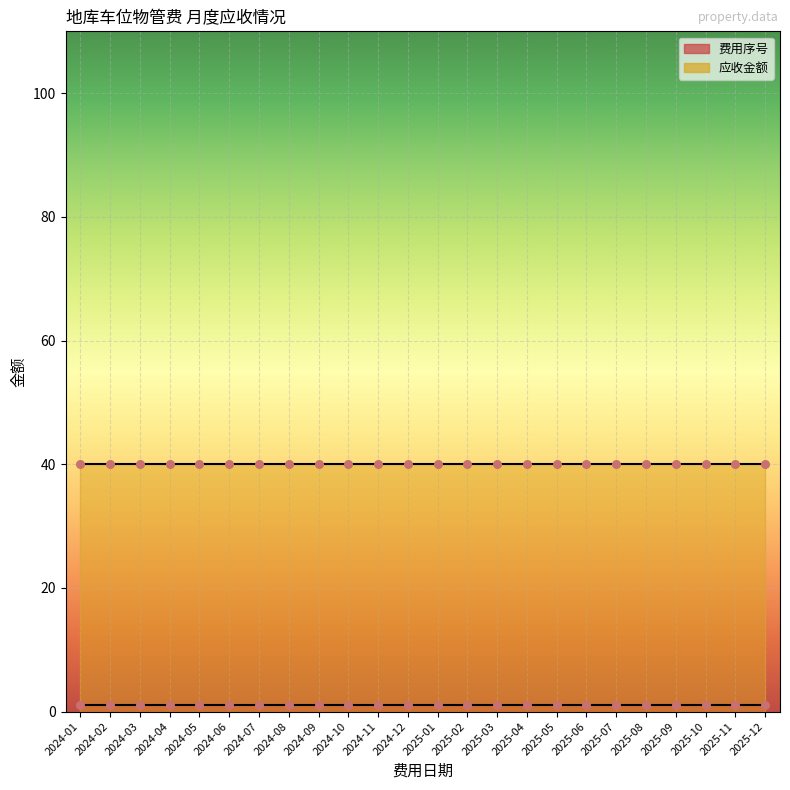

Which series has the widest spread of Y values?

费用序号